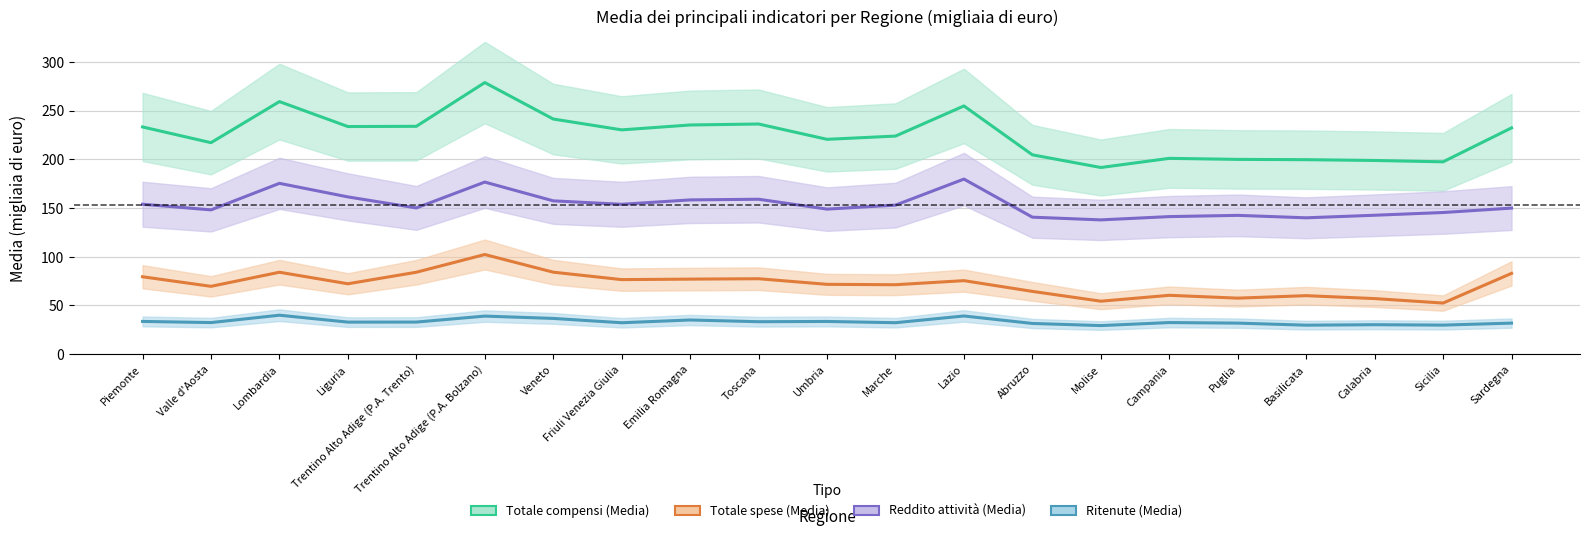

Rank the series by their average value, from lowest to highest.

Ritenute (Media), Totale spese (Media), Reddito attivita (Media), Totale compensi (Media)